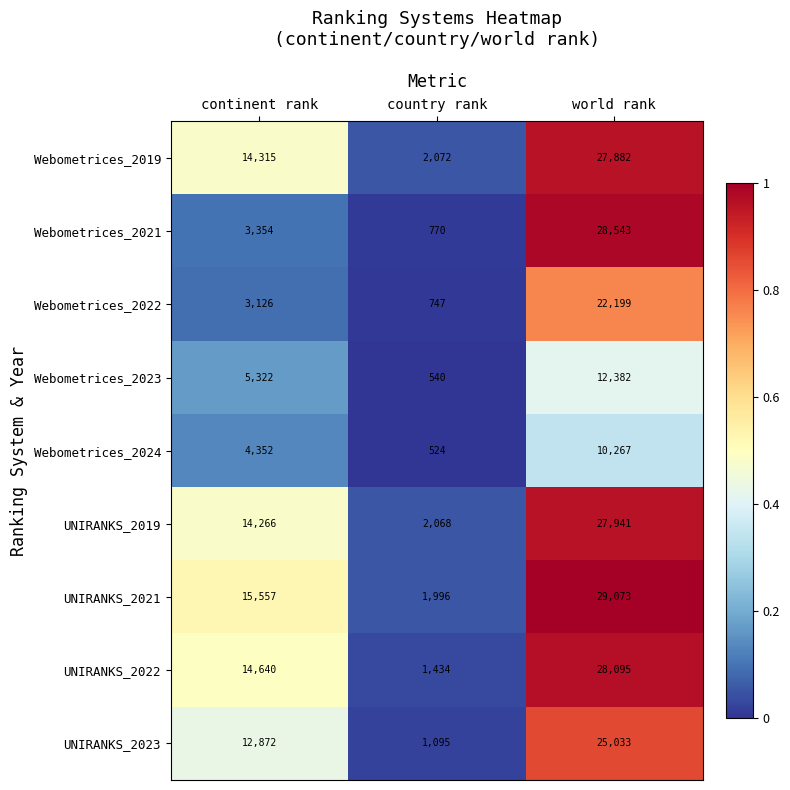

Rank the series by their maximum value, from highest to lowest.

UNIRANKS_2021, Webometrices_2021, UNIRANKS_2022, UNIRANKS_2019, Webometrices_2019, UNIRANKS_2023, Webometrices_2022, Webometrices_2023, Webometrices_2024